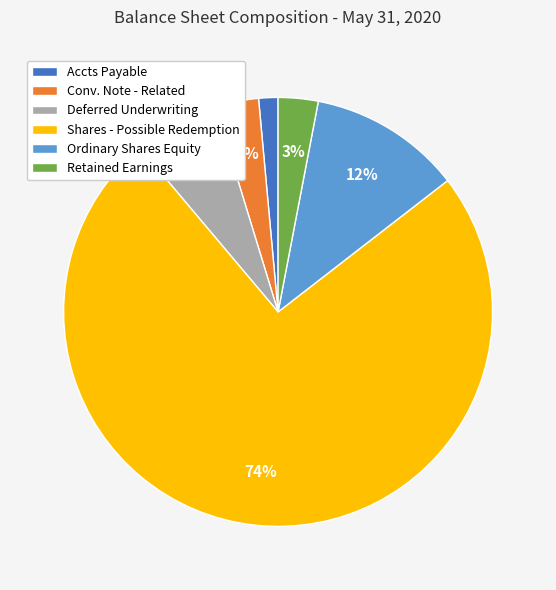

What is the smallest slice in the pie chart?

Accts Payable